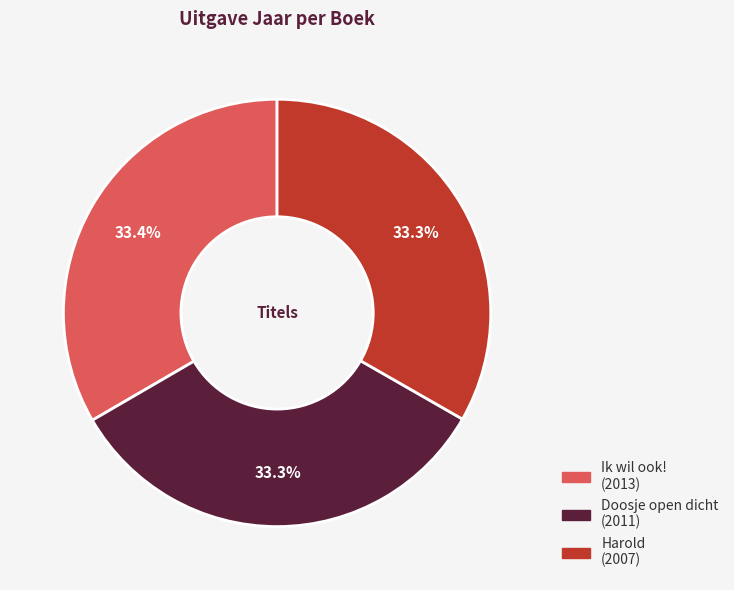

True or false: Doosje open dicht accounts for 21% of the total.

False